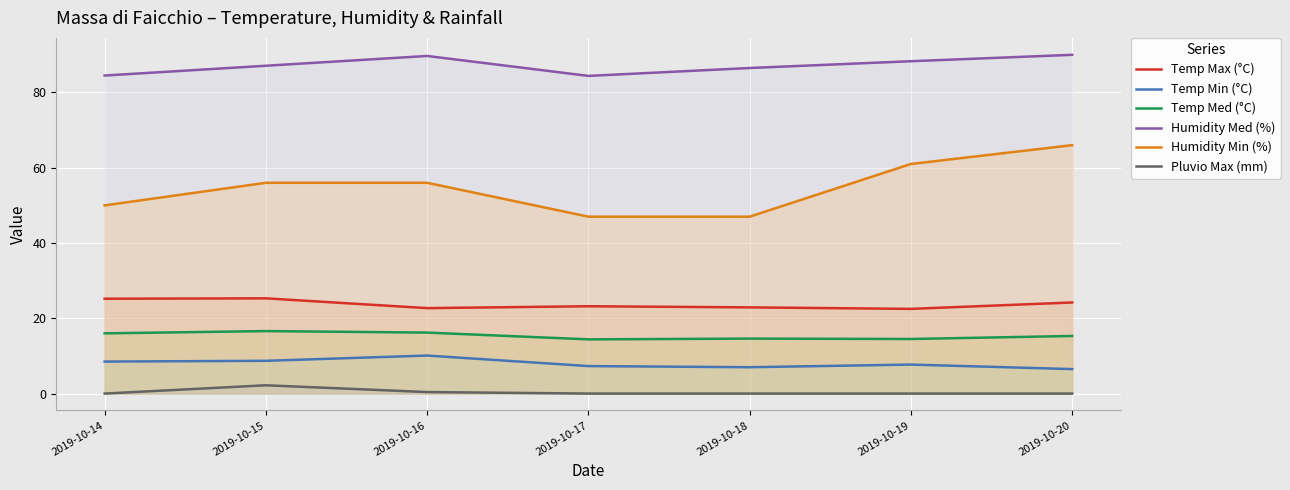

How many lines are shown in the chart?

6